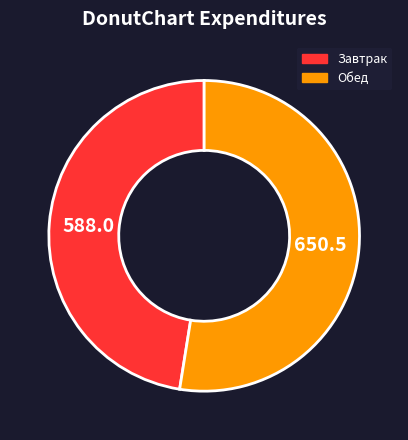

The Завтрак slice represents 34% of the pie. True or false?

False